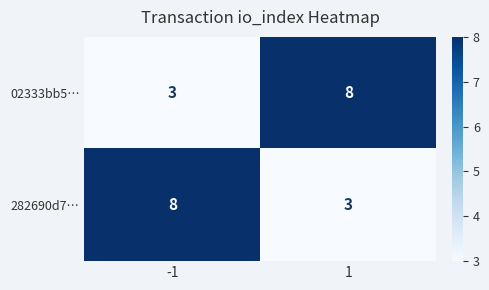

True or false: 282690d7… has a value of 3 at 1.

True